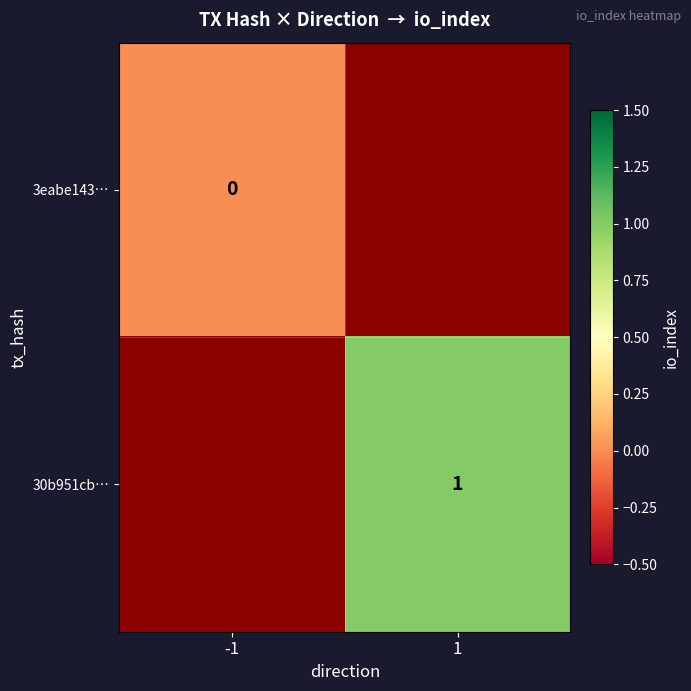

Is the value of 3eabe143… at -1 greater than the value of 30b951cb… at 1?

No